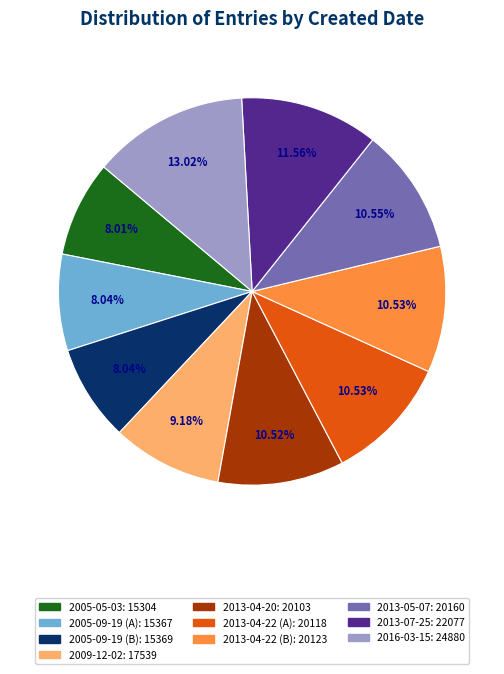

Is there a majority slice in this chart?

No